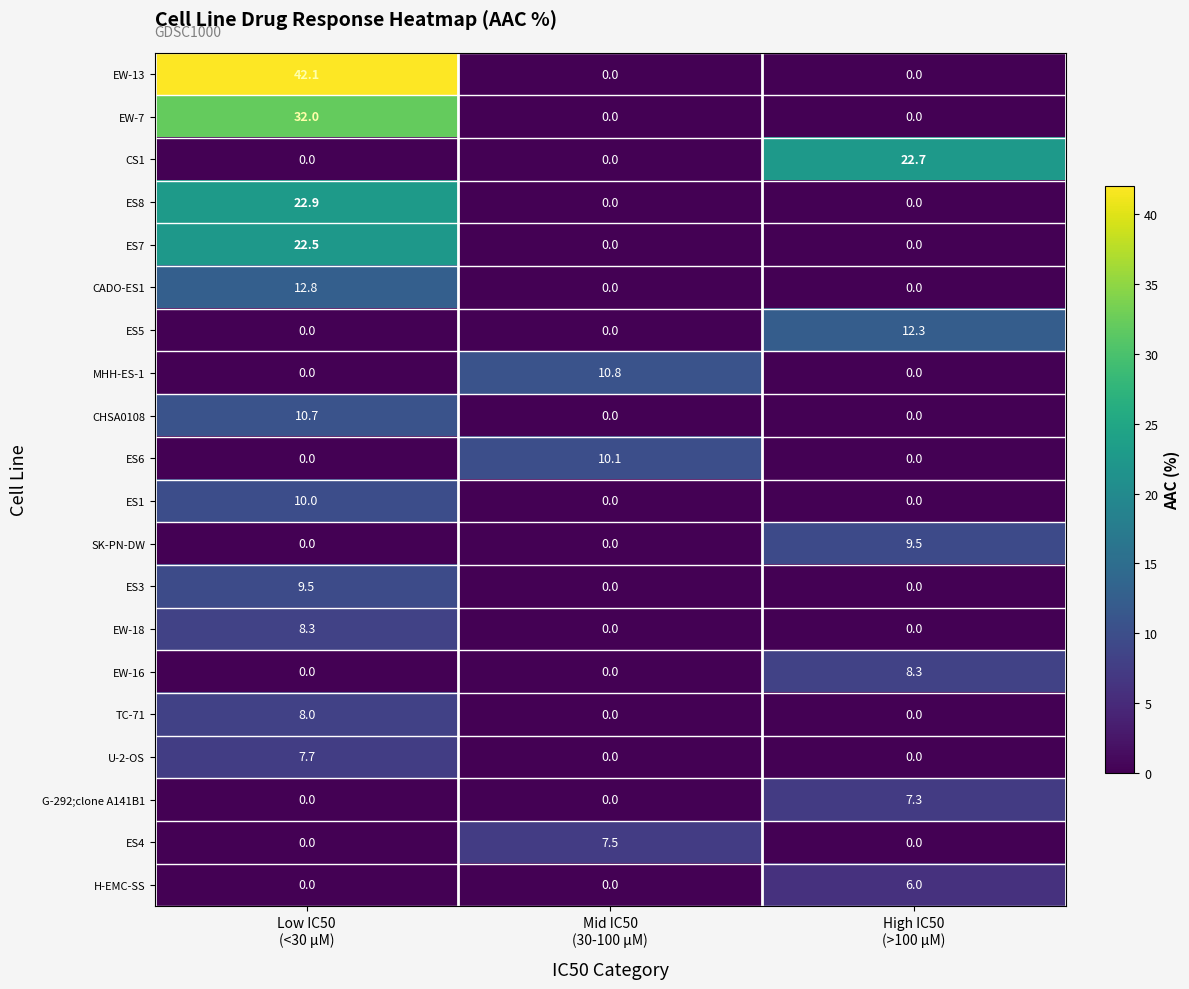

Which series has the largest range (max minus min)?

EW-13